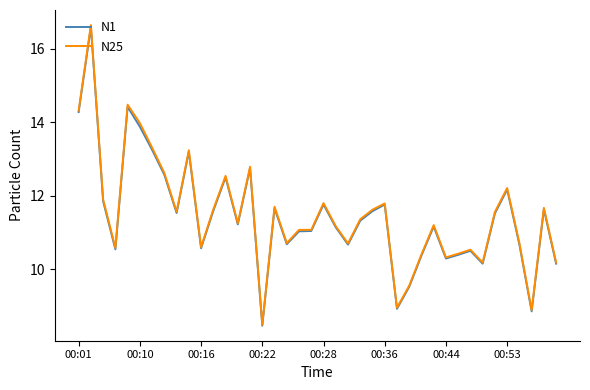

How many categories are shown in the chart?

40